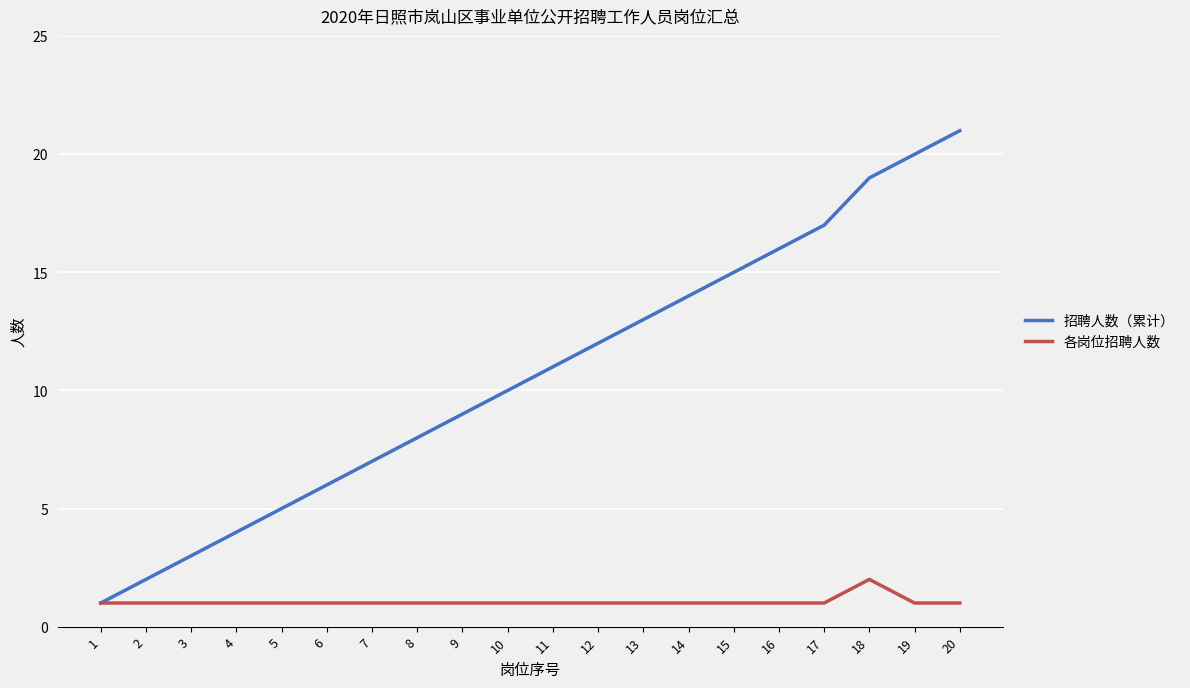

What is the highest value of the 招聘人数（累计） series?

21